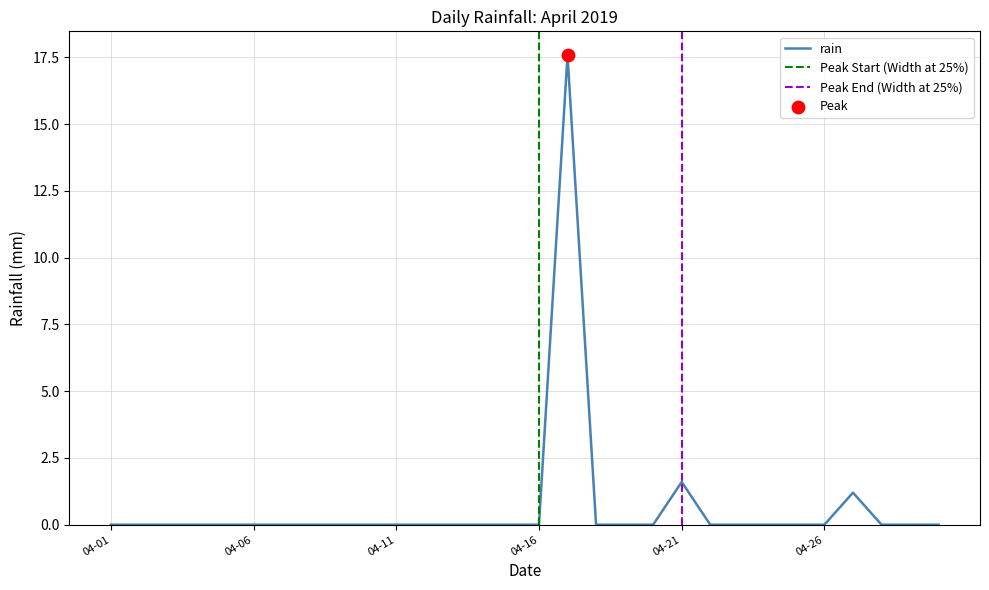

Between 2019-04-08 and 2019-04-29, which is larger?

2019-04-08